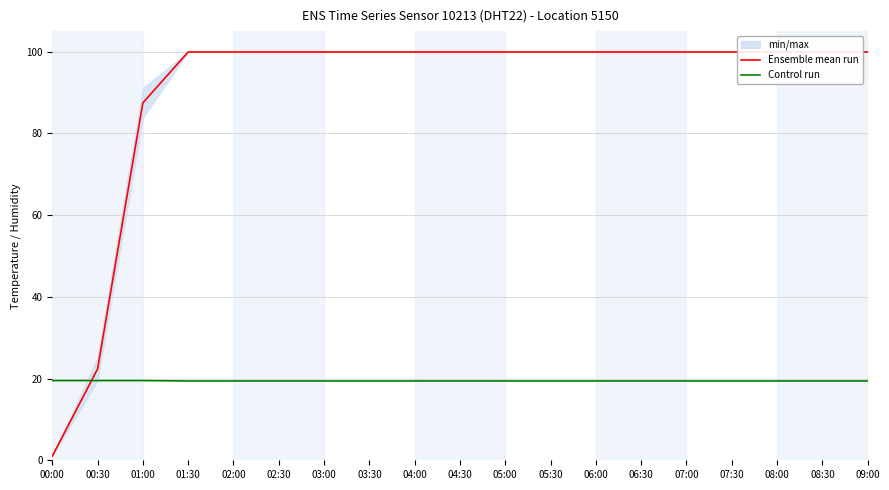

Which series changed the most between 06:30 and 08:30?

Ensemble mean run